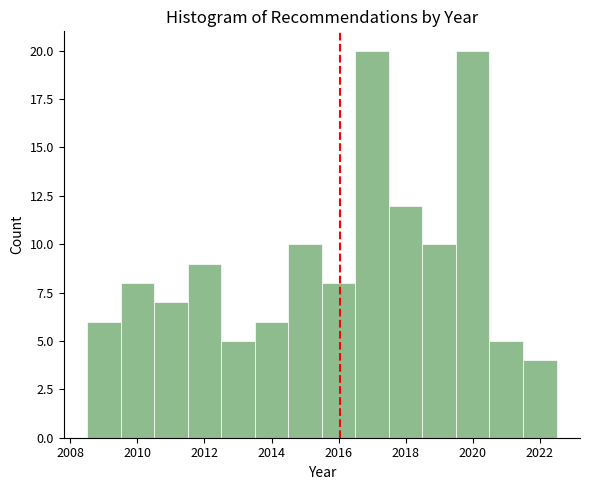

Reading left to right, list every bar in this chart as the range it spans on the x-axis followed by its height. Neither the bar edges nor the heights are printed on the chart, so give them approximately, as read against the axes.

2008.5 to 2009.5: 6
2009.5 to 2010.5: 8
2010.5 to 2011.5: 7
2011.5 to 2012.5: 9
2012.5 to 2013.5: 5
2013.5 to 2014.5: 6
2014.5 to 2015.5: 10
2015.5 to 2016.5: 8
2016.5 to 2017.5: 20
2017.5 to 2018.5: 12
2018.5 to 2019.5: 10
2019.5 to 2020.5: 20
2020.5 to 2021.5: 5
2021.5 to 2022.5: 4